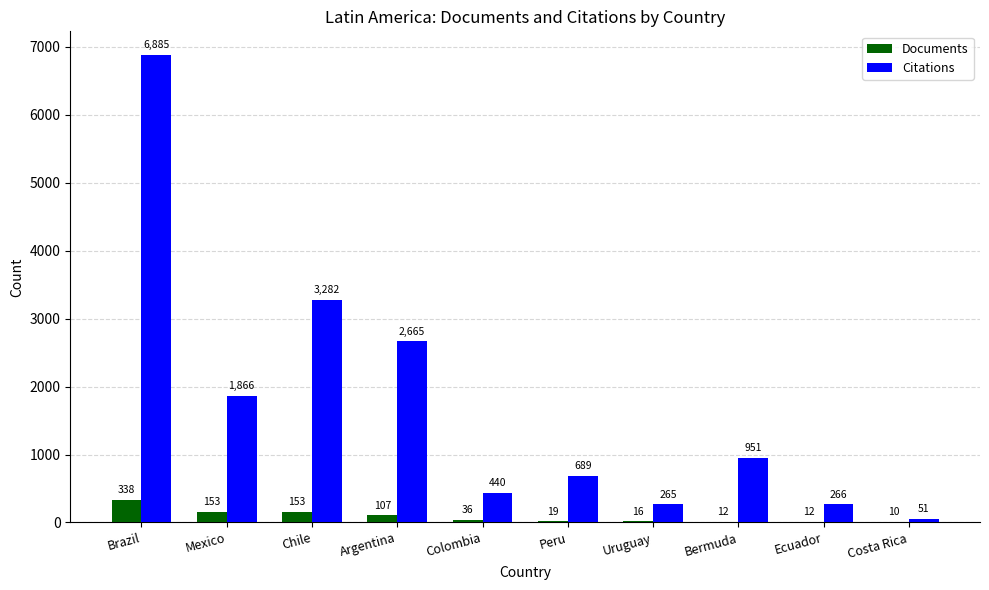

Reading left to right, what are all the values shown in this chart?

Documents: 338	153	153	107	36	19	16	12	12	10
Citations: 6885	1866	3282	2665	440	689	265	951	266	51